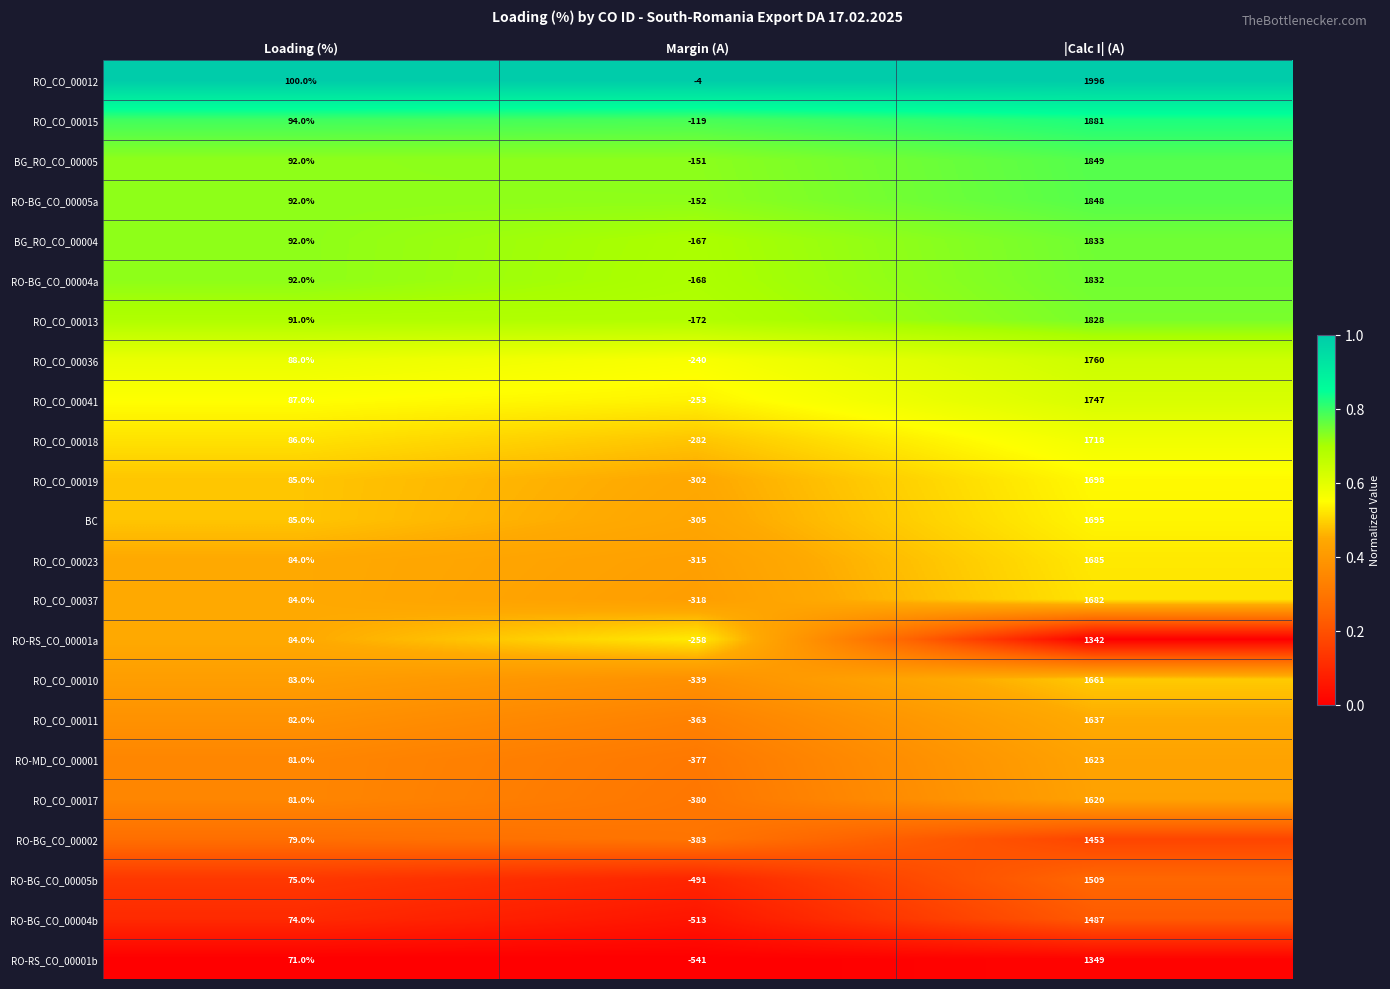

What value does the RO-RS_CO_00001b series have at Margin (A), to the nearest 10?

-540